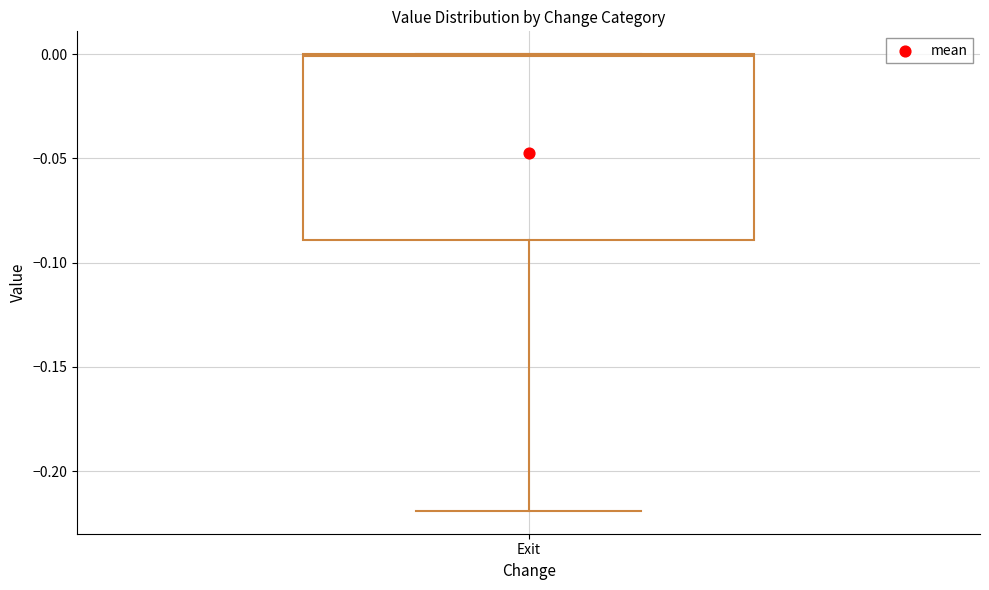

Read this box plot against the y-axis: the position of the median line, the range covered by the box, and the ends of both whiskers. The values are not printed on the chart, so give them approximately, as read against the axis.

median 0.00, box -0.09 to 0.00, whiskers -0.22 to 0.00